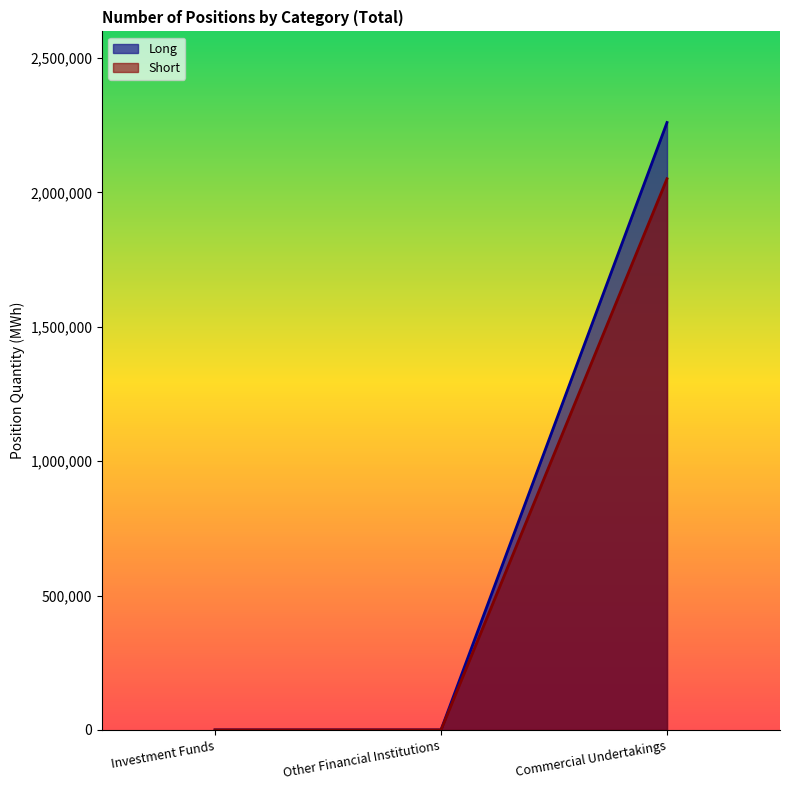

Between Other Financial Institutions and Commercial Undertakings, which series saw the biggest shift?

Long